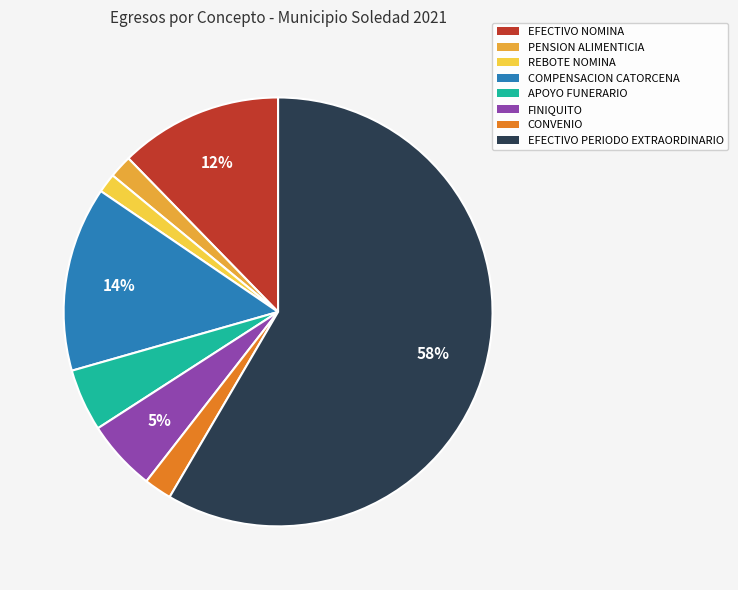

To the nearest percent, what is the difference between the COMPENSACION CATORCENA and APOYO FUNERARIO slice percentages?

9%